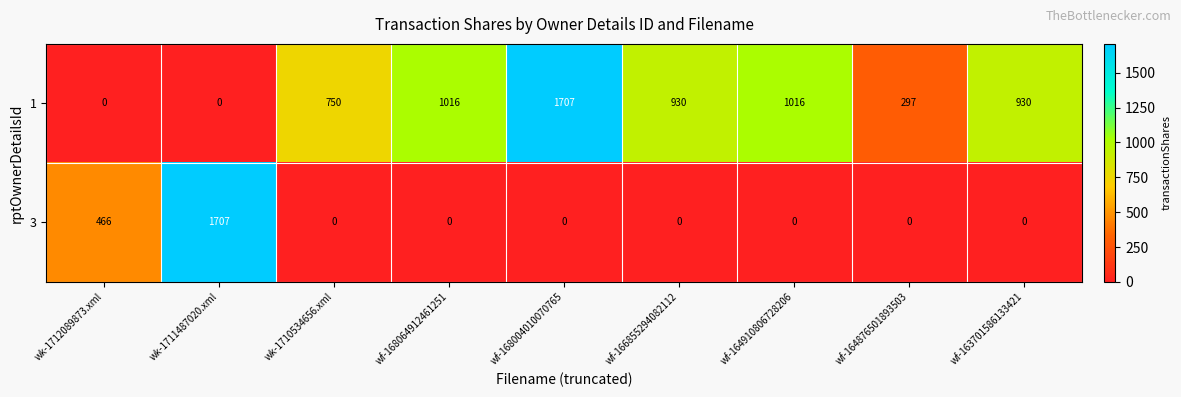

What is the total value across all series at wf-164910806728206?

1016